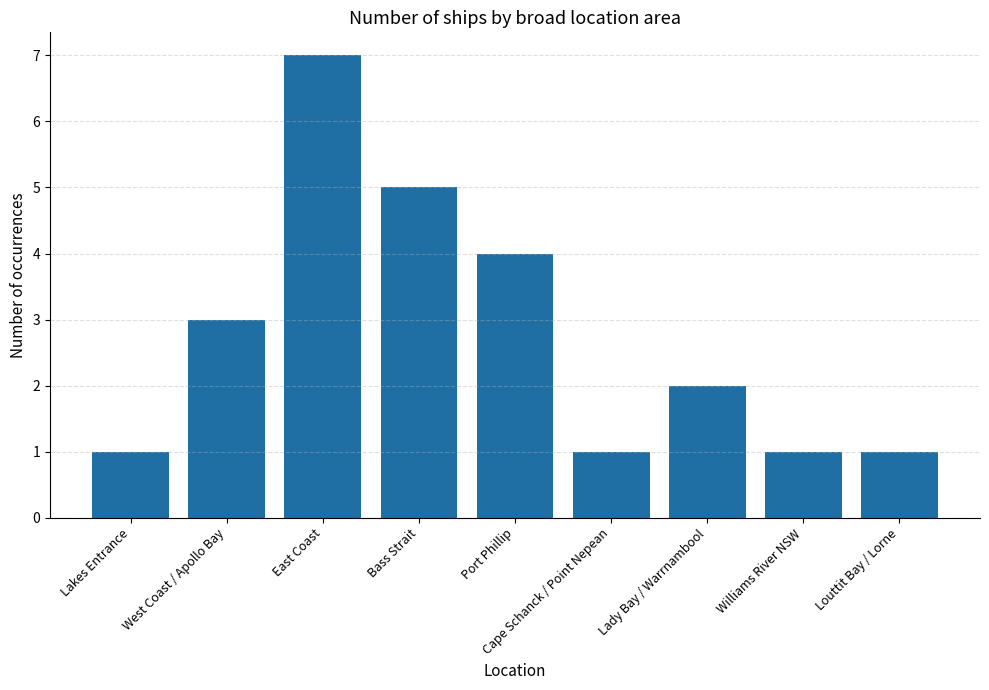

What value does the data have at Port Phillip?

4